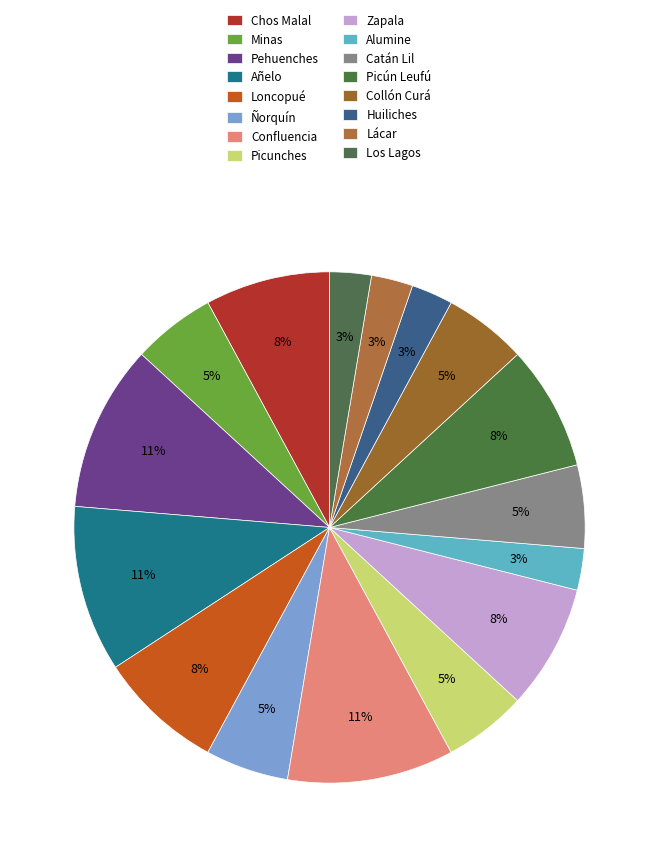

To the nearest percent, what portion does Añelo represent?

11%